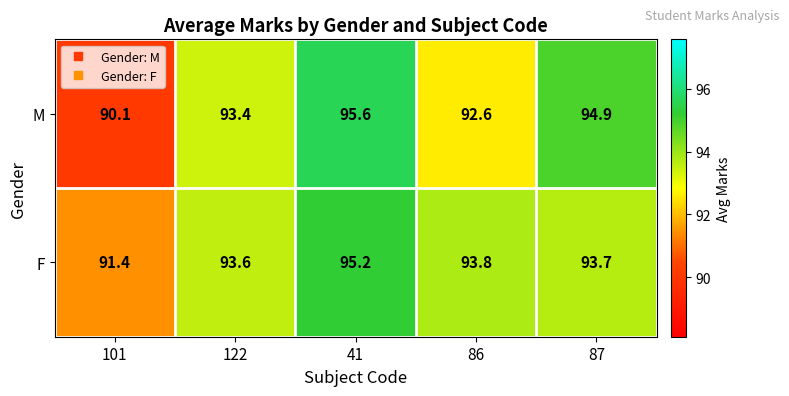

List the series in order of their overall mean, lowest first.

M, F